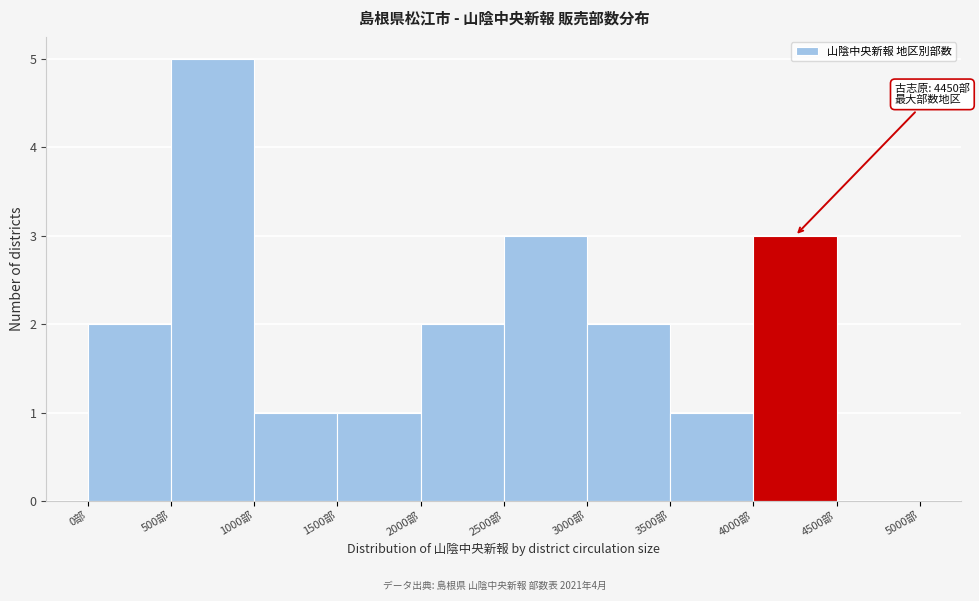

Over which range of the x-axis is the bar tallest?

500 to 1000